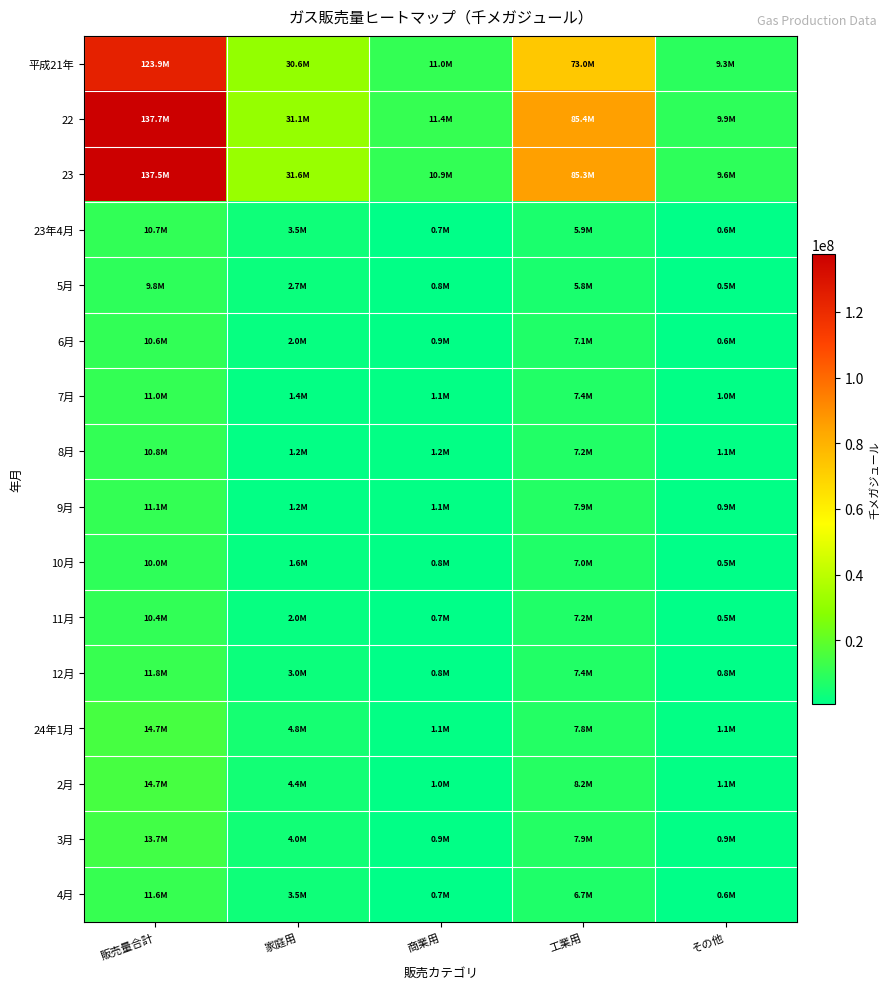

Which series has the largest total across all categories?

22